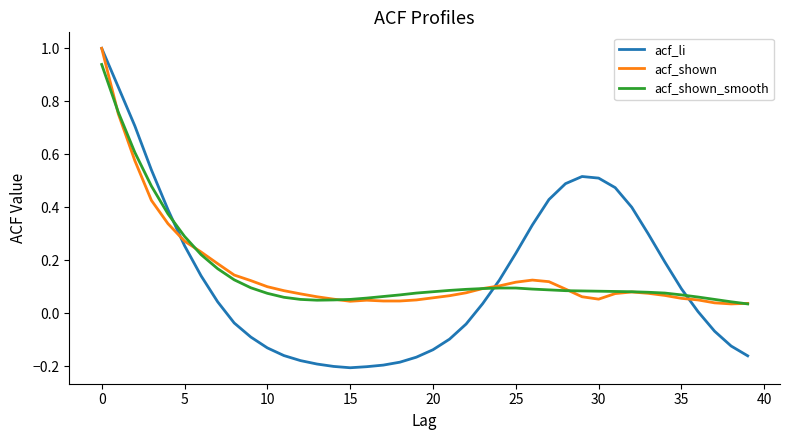

What is the highest value of the acf_shown series?

1.0